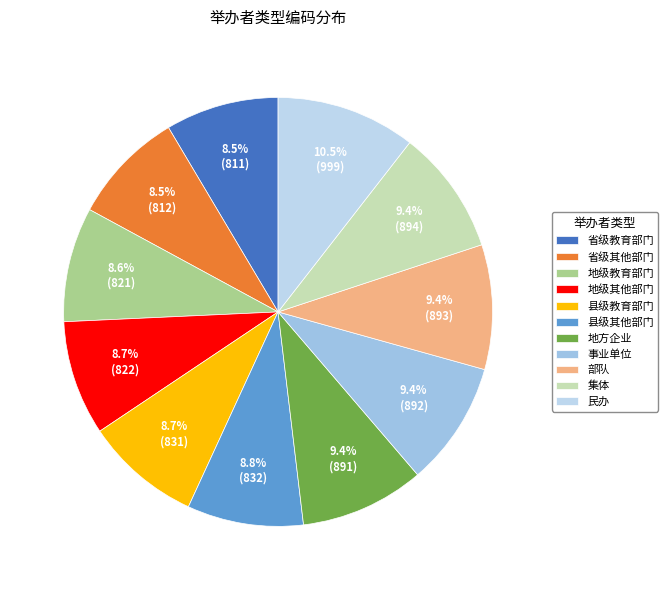

To the nearest percent, what is the average slice percentage?

9%